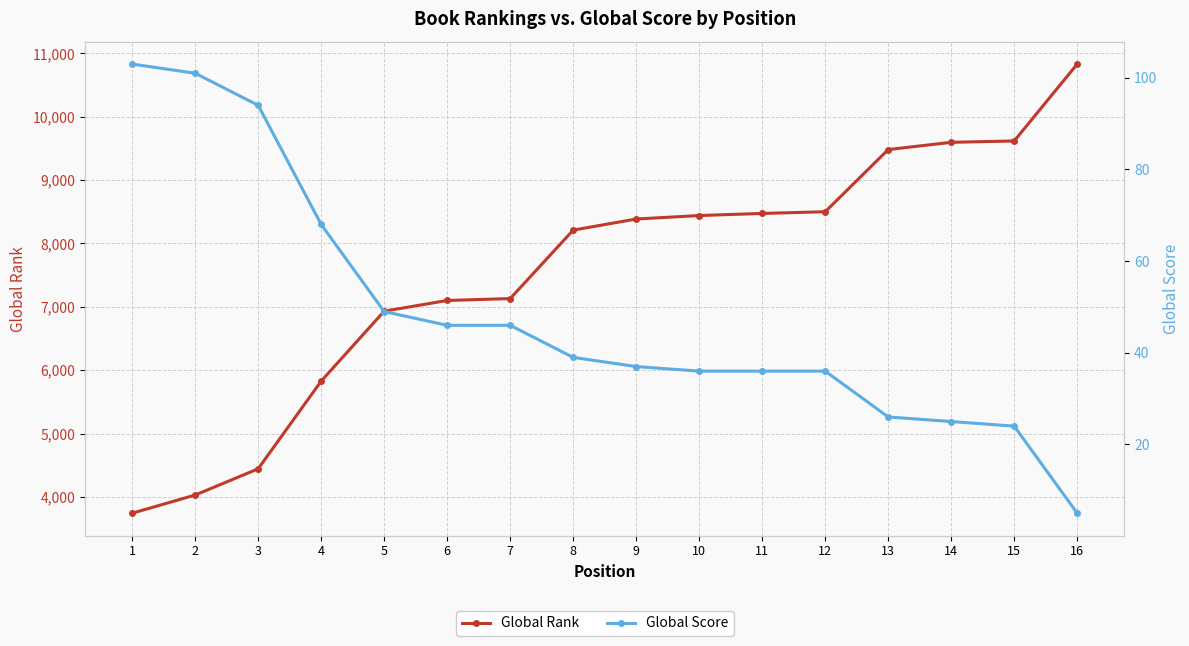

Which series changed the most between 2 and 8?

Global Rank